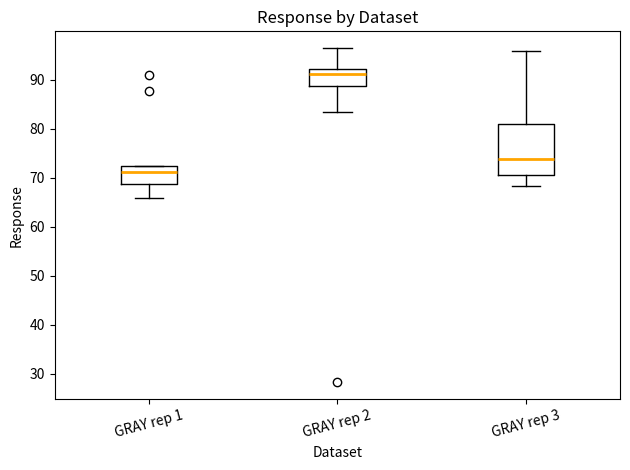

Reading left to right, transcribe this box plot: for each box, give where its median line is, the range the box spans, and where its two whiskers end, as read against the y-axis. The values are not printed on the chart, so give them approximately, as read against the axis.

GRAY rep 1: median 71, box 69 to 72, whiskers 66 to 72
GRAY rep 2: median 91, box 89 to 92, whiskers 84 to 96
GRAY rep 3: median 74, box 71 to 81, whiskers 68 to 96